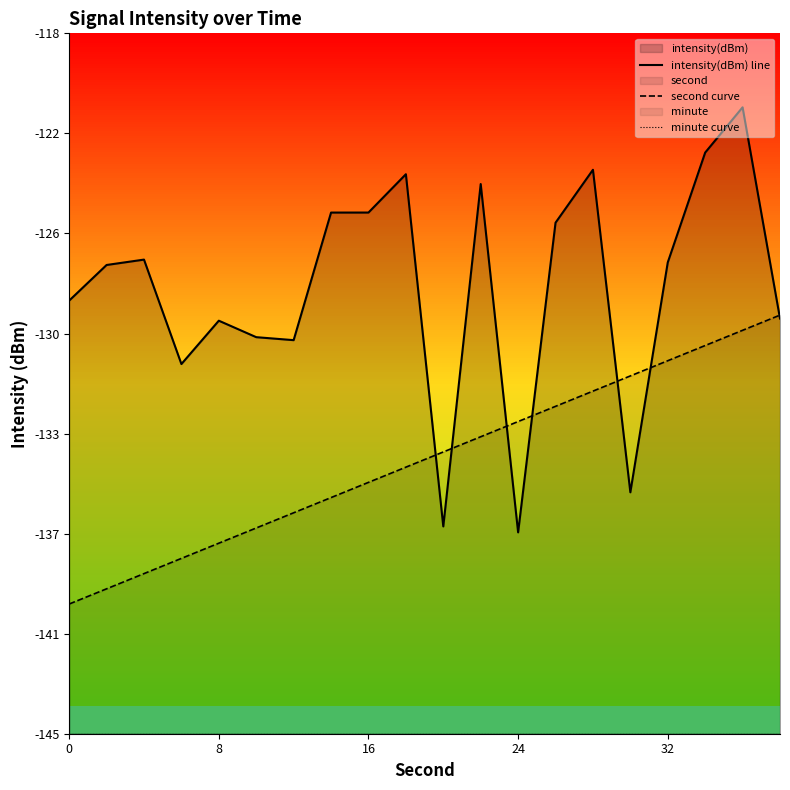

Rank the series by their maximum value, from lowest to highest.

minute curve, second curve, intensity(dBm) line